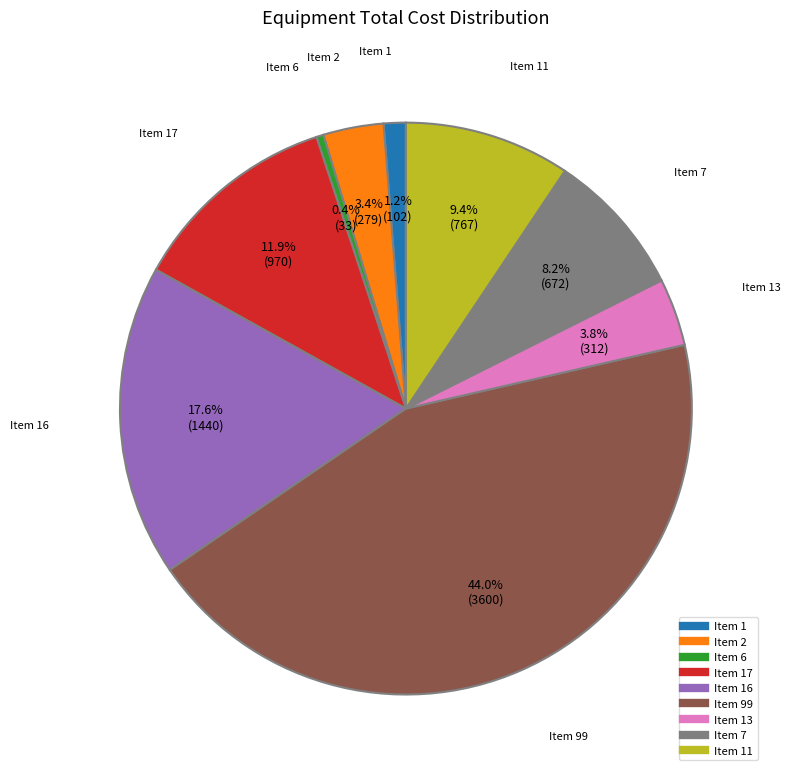

Which category has the biggest portion of the pie?

Item 99